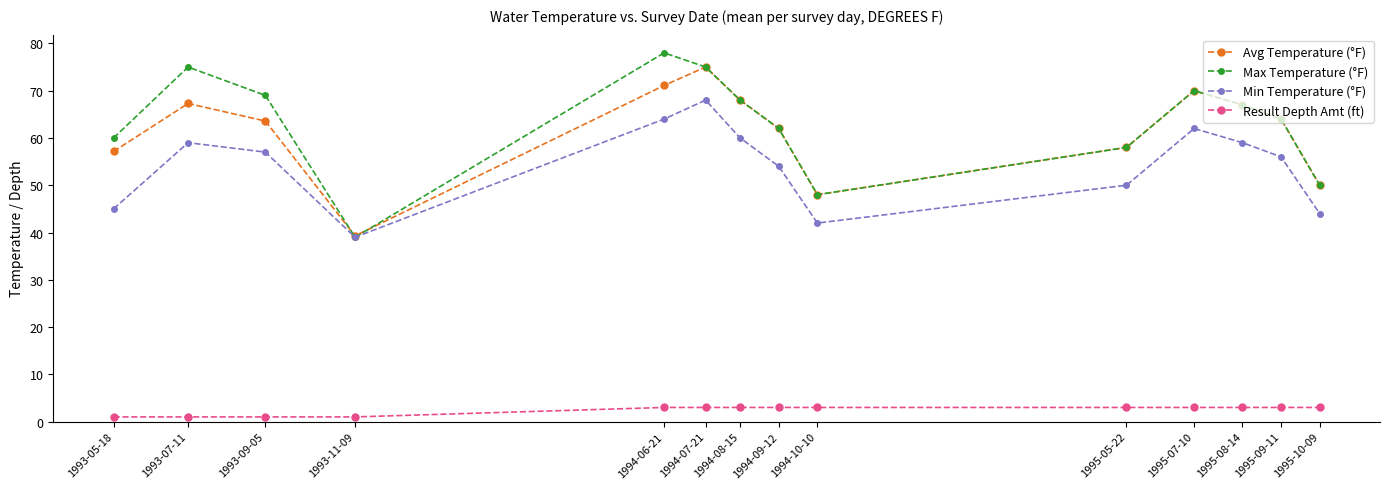

Does the chart have visible grid lines?

No